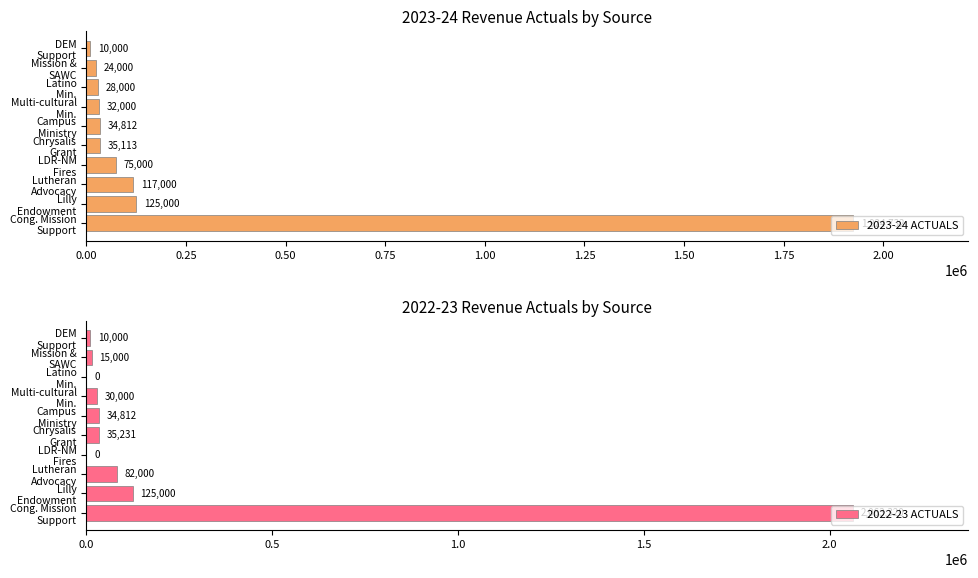

Which series changed the most between 0.00 and 0.25?

2022-23 ACTUALS